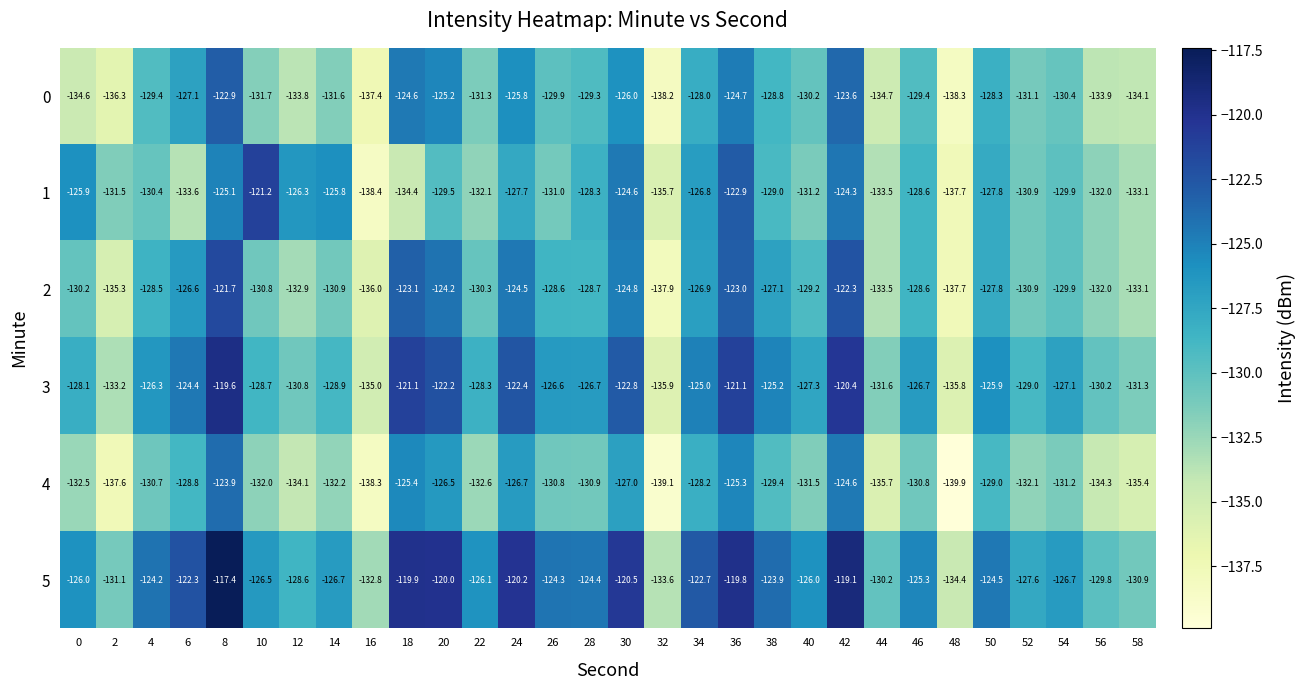

Rank the series by their maximum value, from lowest to highest.

4, 0, 2, 1, 3, 5